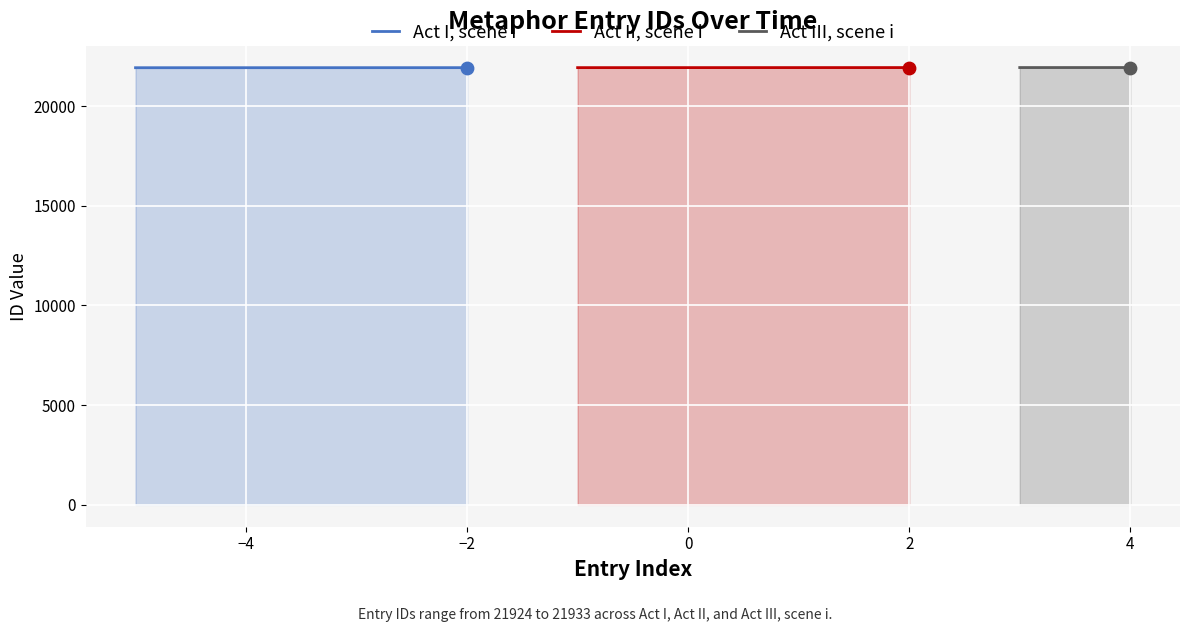

Which series reaches the maximum Y coordinate?

Act II, scene i